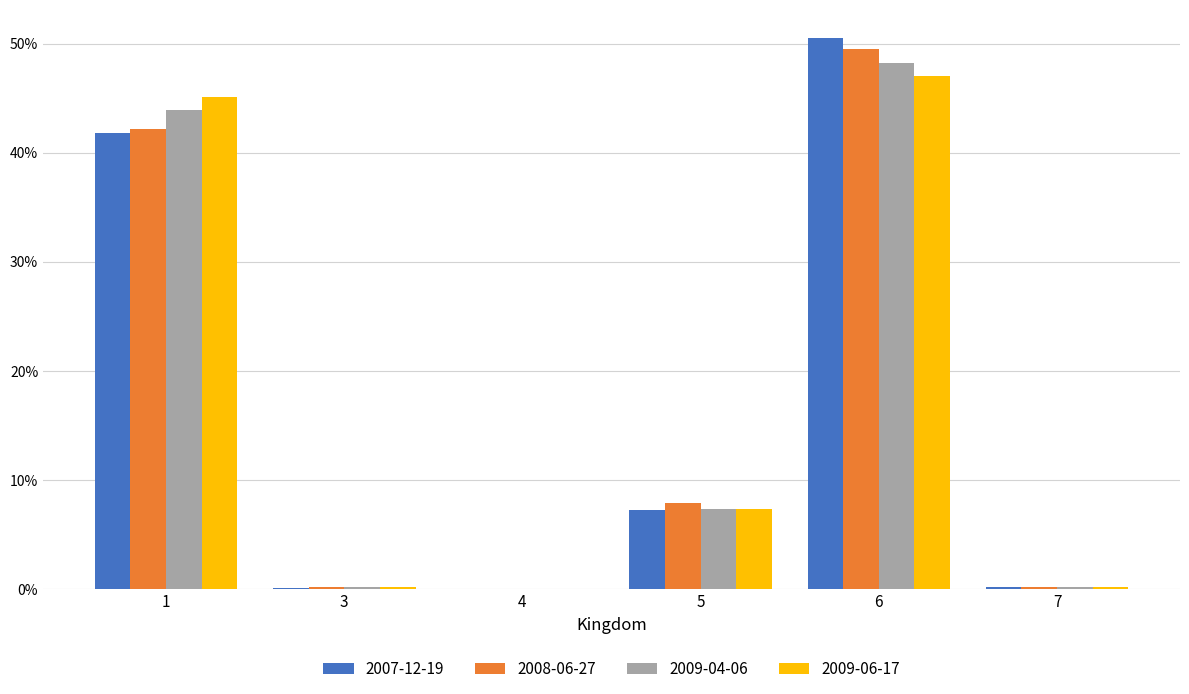

Are the bars horizontal?

No